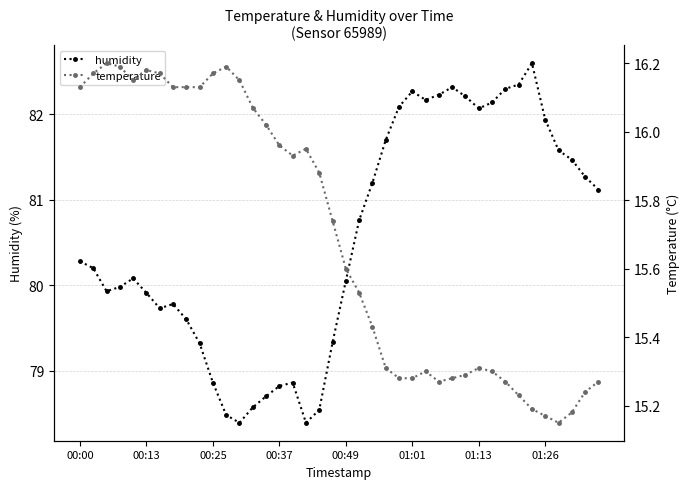

What is the smallest value displayed?

15.2